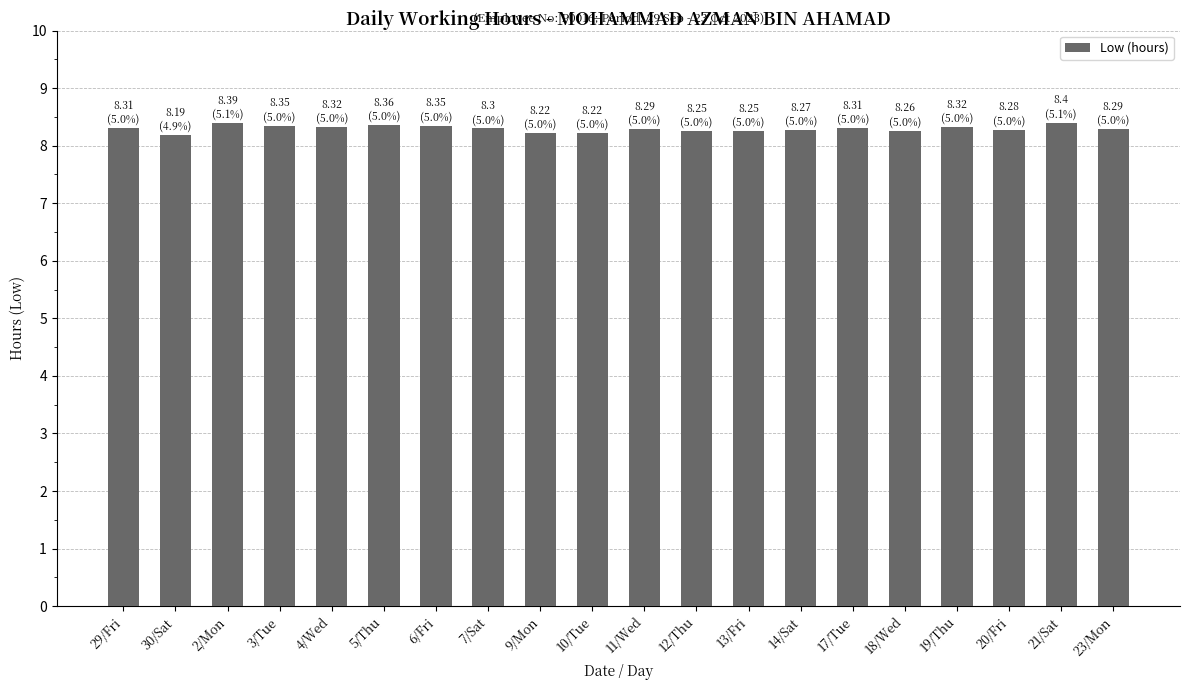

Approximately how many times larger is the value at 4/Wed compared to 13/Fri?

1.0